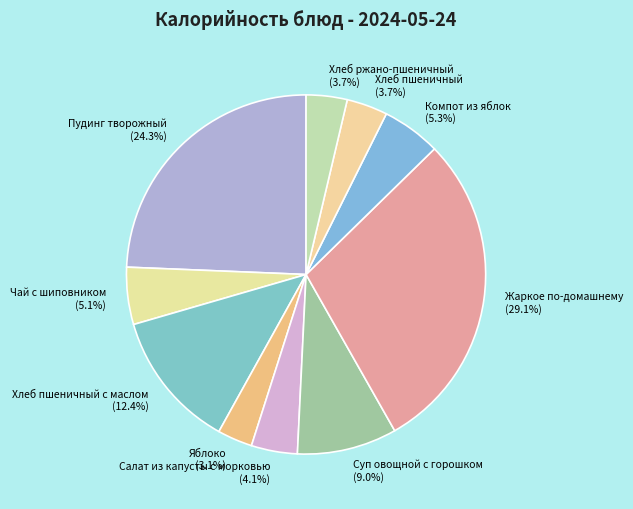

Does Компот из яблок represent more than half of the total?

No